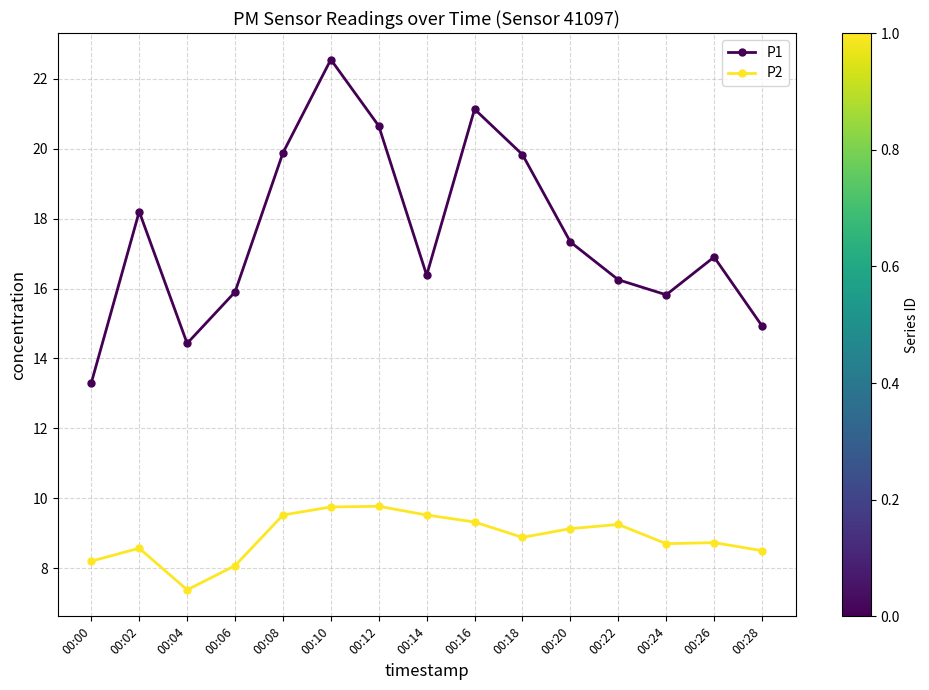

What is the average value of the P2 series?

8.9